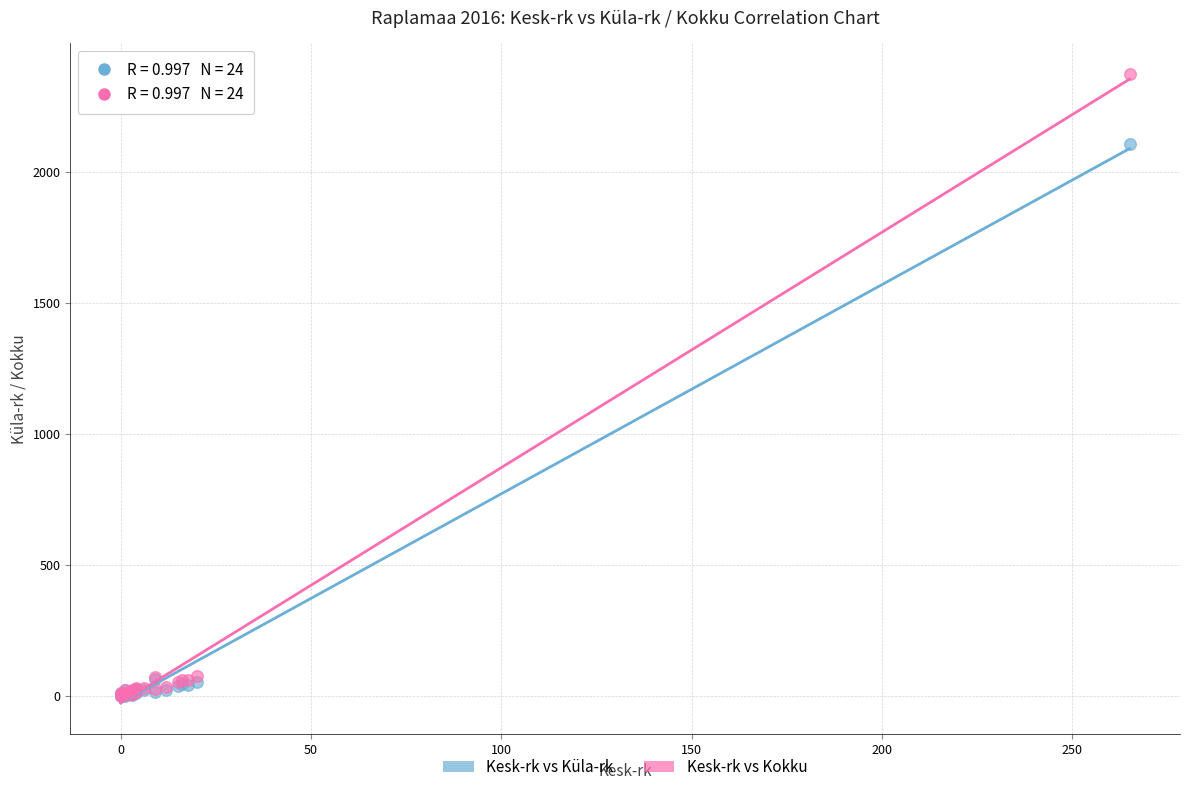

In the Kesk-rk vs Kokku series, what Y value is closest to 1186?

75.0